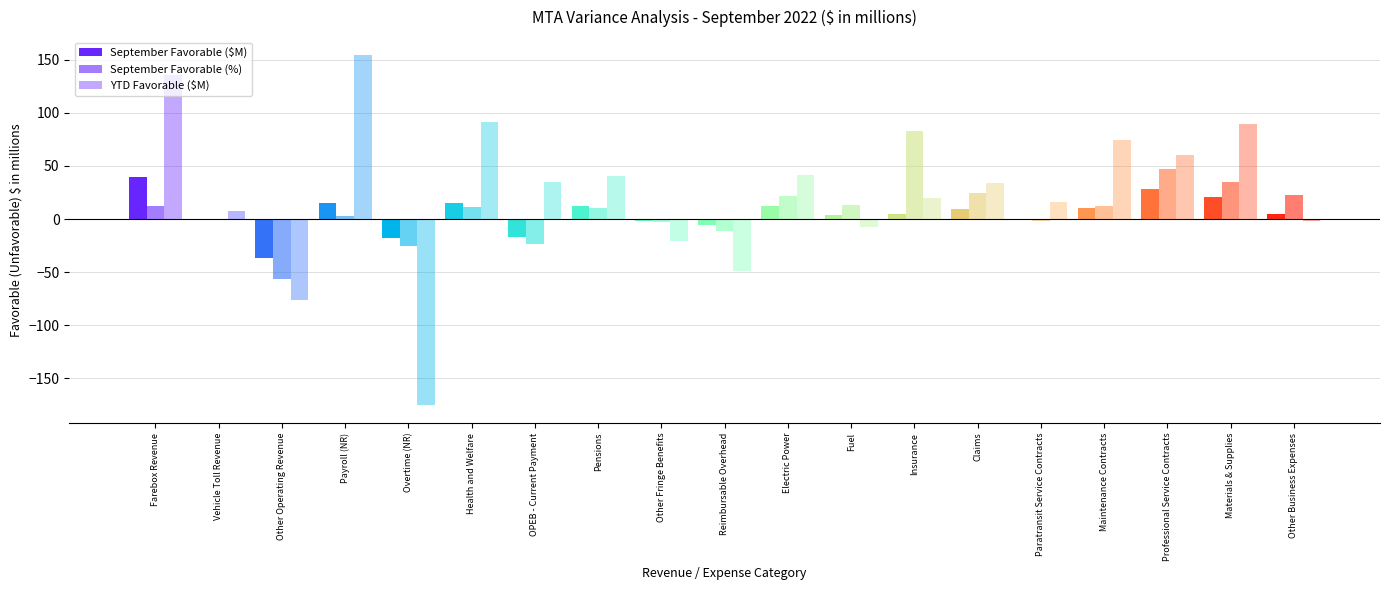

True or false: YTD Favorable ($M) has a value of 19.5 at Insurance.

True